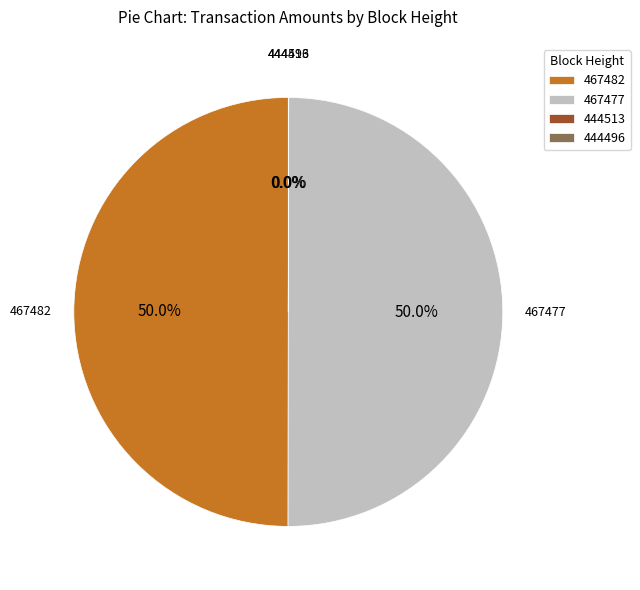

What percentage is NOT represented by 467482?

50.0%